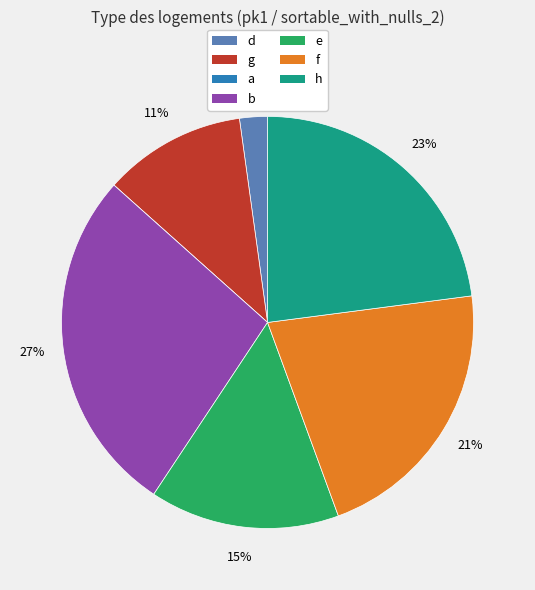

The b slice represents 15% of the pie. True or false?

False